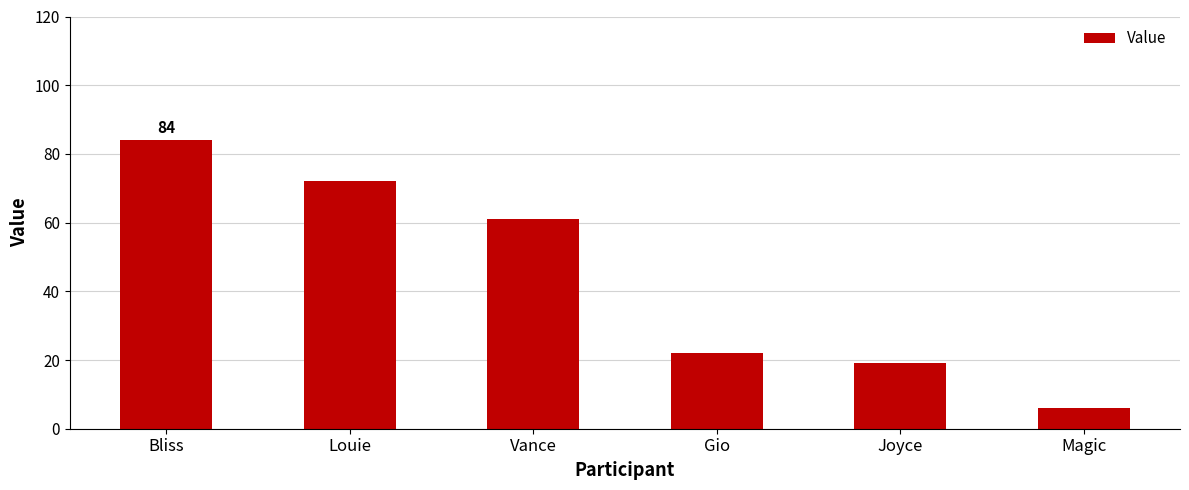

The value at Gio is 11. True or false?

False